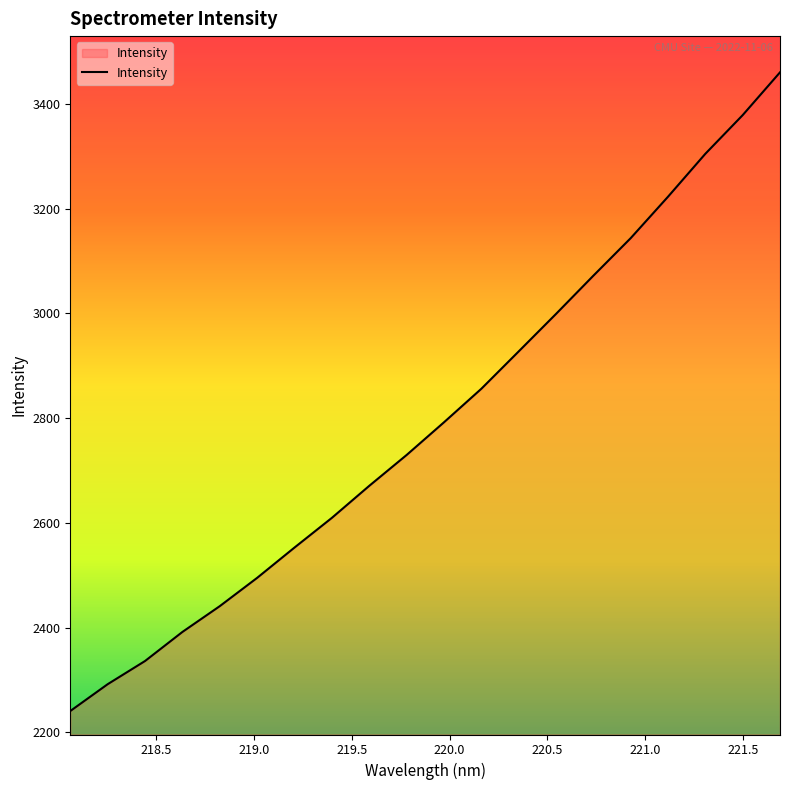

What is the maximum value shown in the chart?

3460.4